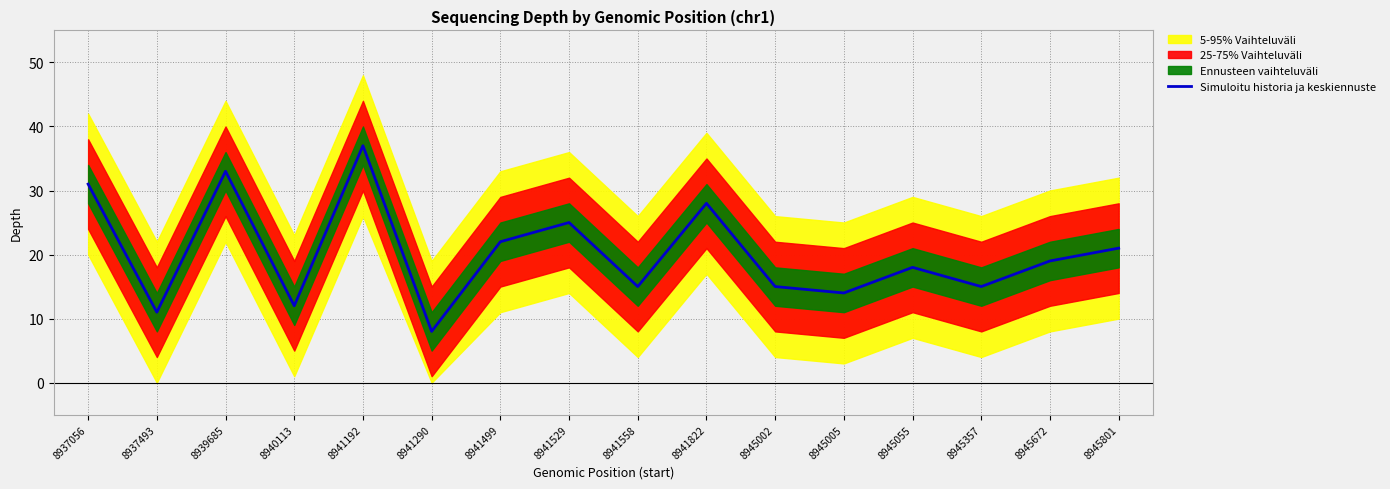

At which category does the chart reach its minimum across all series?

8941290